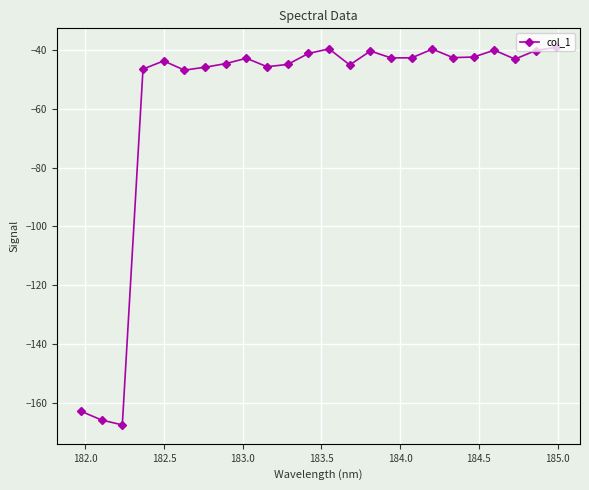

What is the value of the 18th point from the left?

-39.6